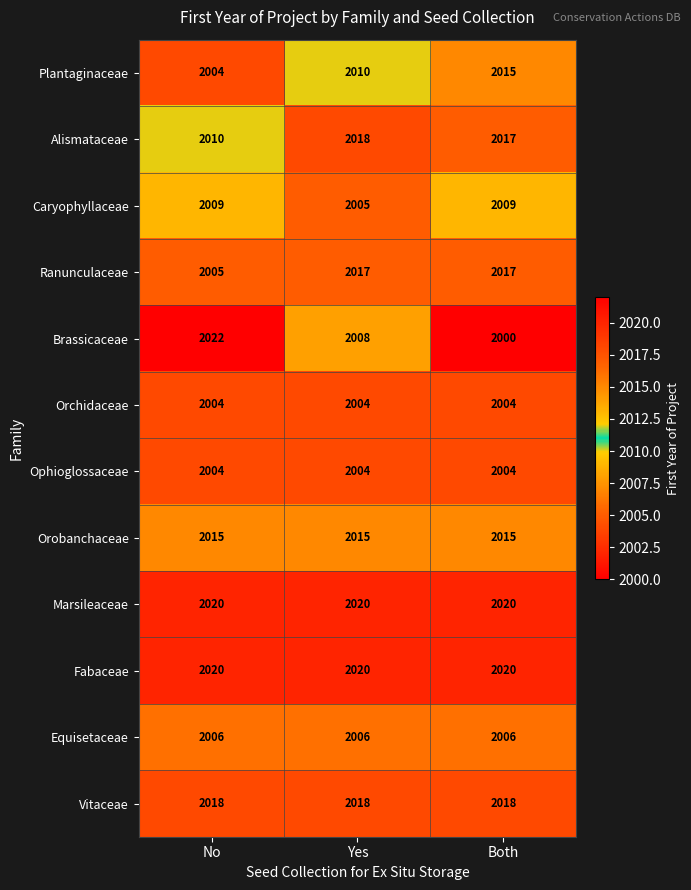

What is the smallest value displayed?

2000